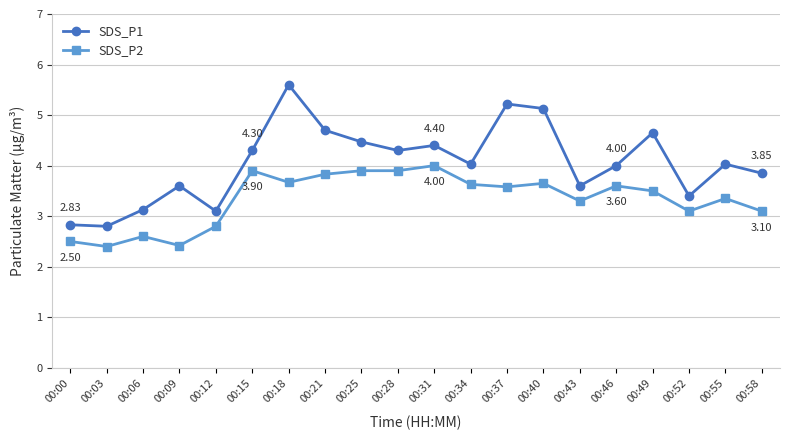

True or false: SDS_P2 and SDS_P1 cross at least once.

False